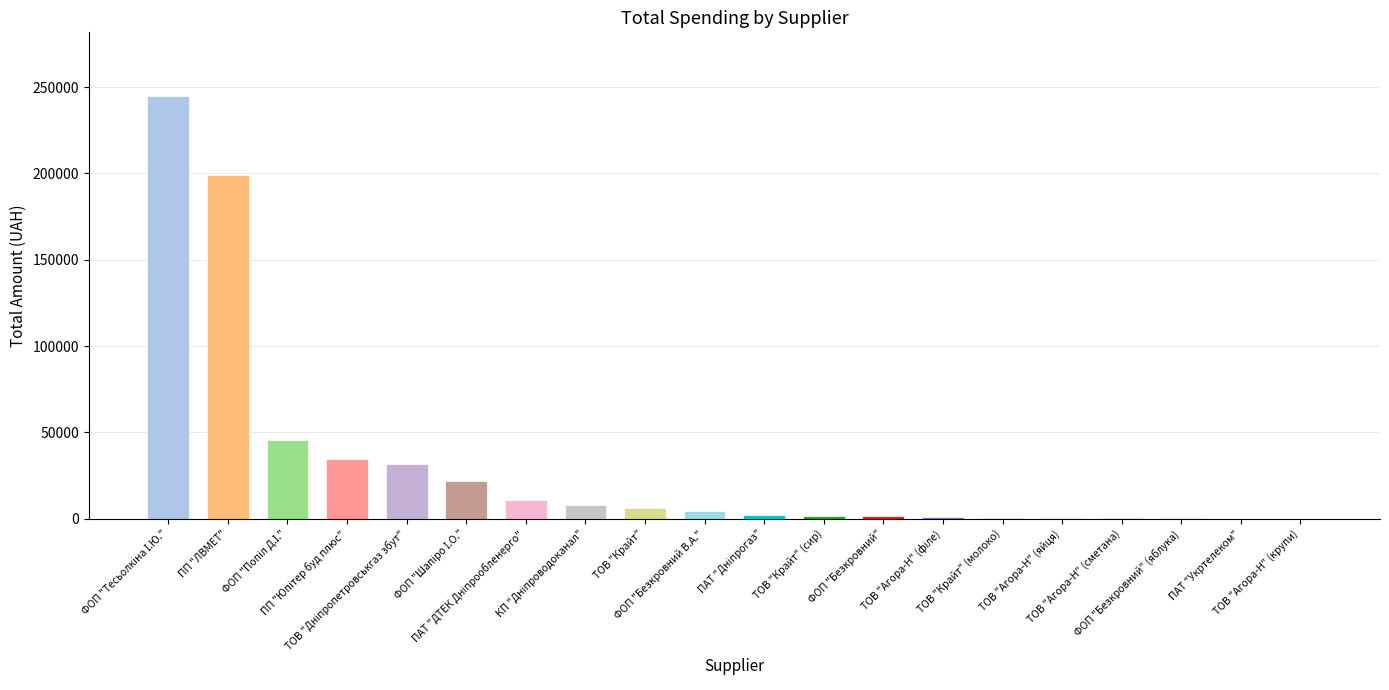

What is the label of the 9th bar from the right?

ТОВ "Крайт" (сир)